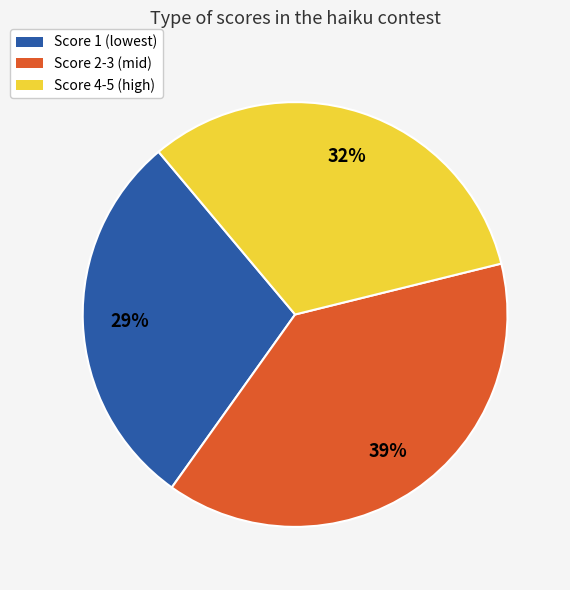

Does any single category account for the majority?

No